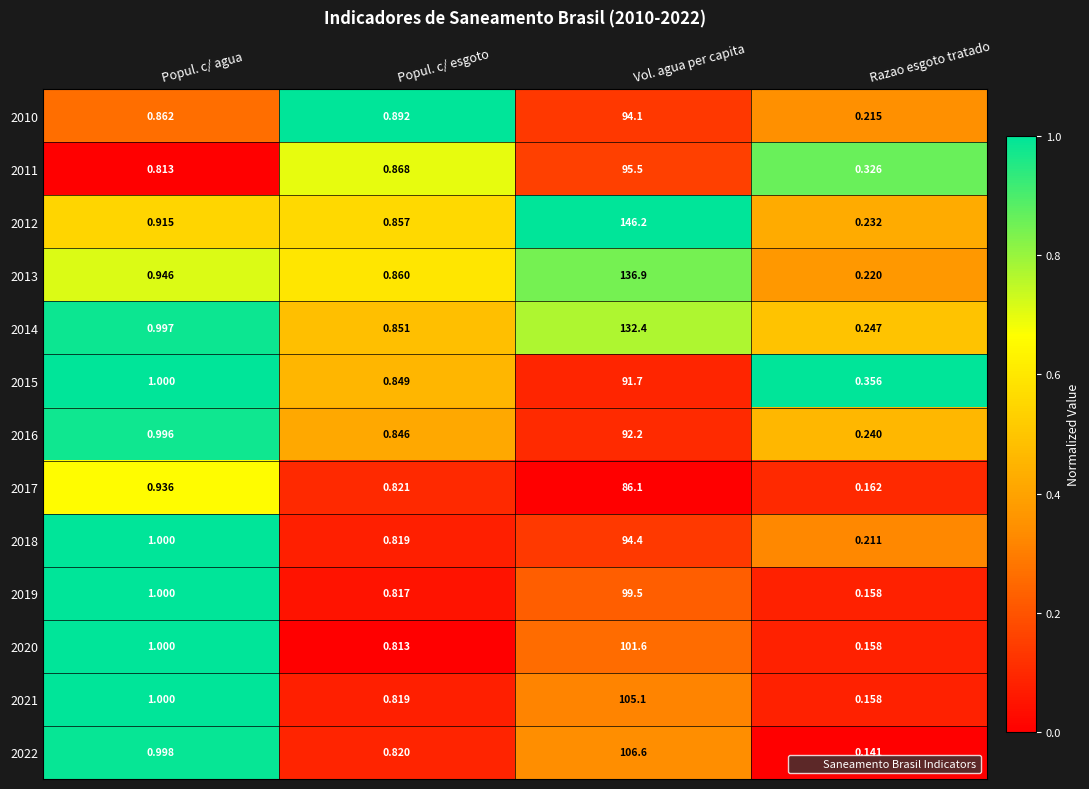

List the labels in order of 2020 value, smallest first.

Razao esgoto tratado, Popul. c/ esgoto, Popul. c/ agua, Vol. agua per capita